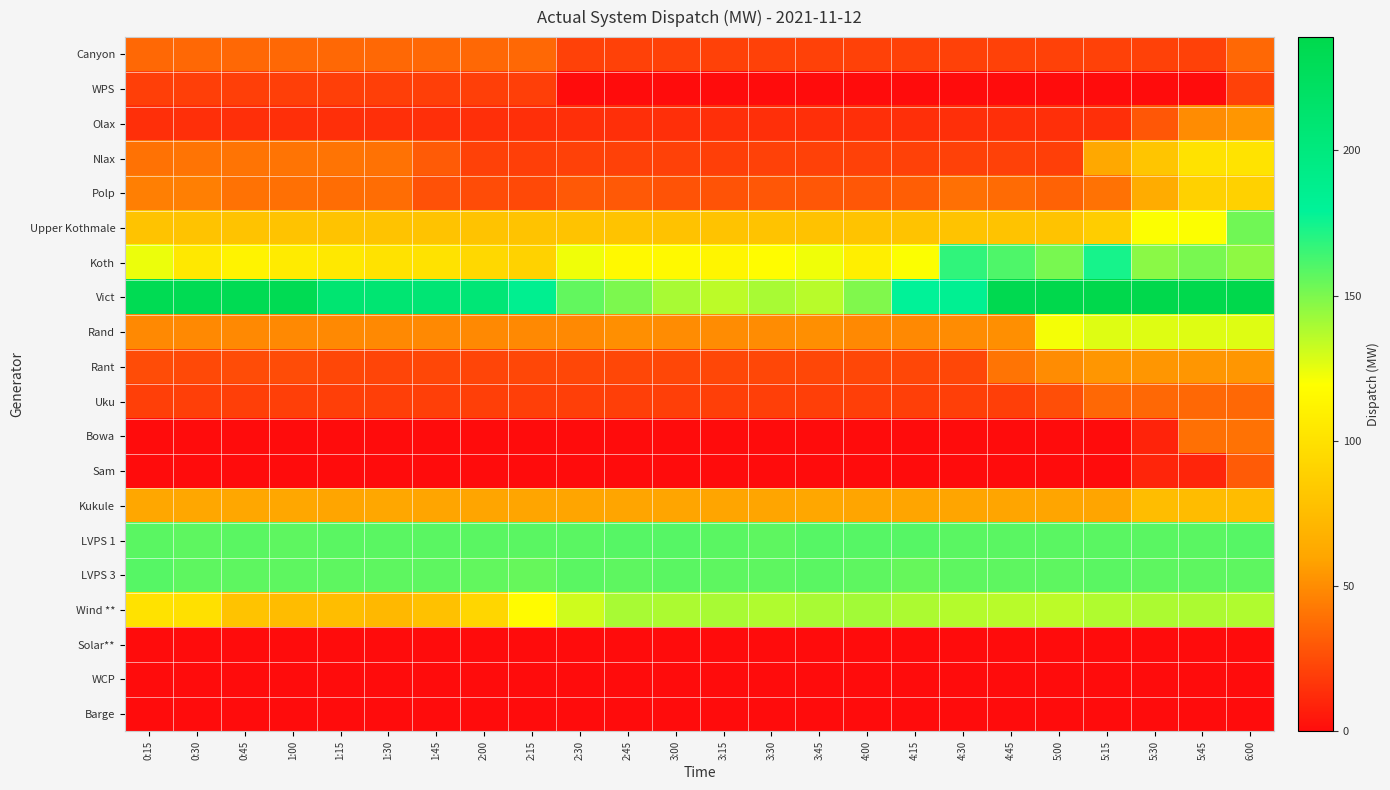

Count the number of categories in the chart.

24